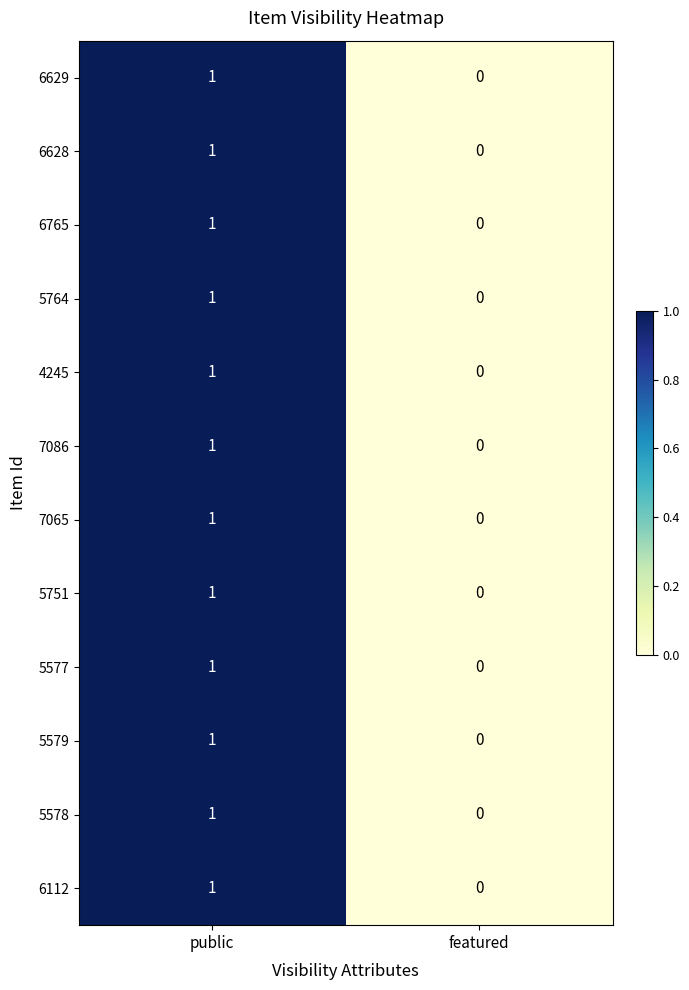

Reading right to left, list all the values displayed in this chart.

6629: 0	1
6628: 0	1
6765: 0	1
5764: 0	1
4245: 0	1
7086: 0	1
7065: 0	1
5751: 0	1
5577: 0	1
5579: 0	1
5578: 0	1
6112: 0	1